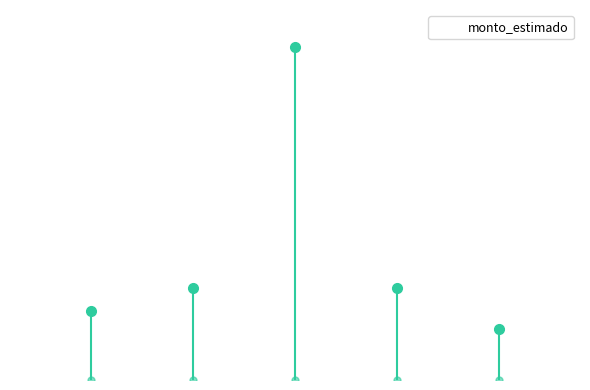

Are the bars horizontal?

No